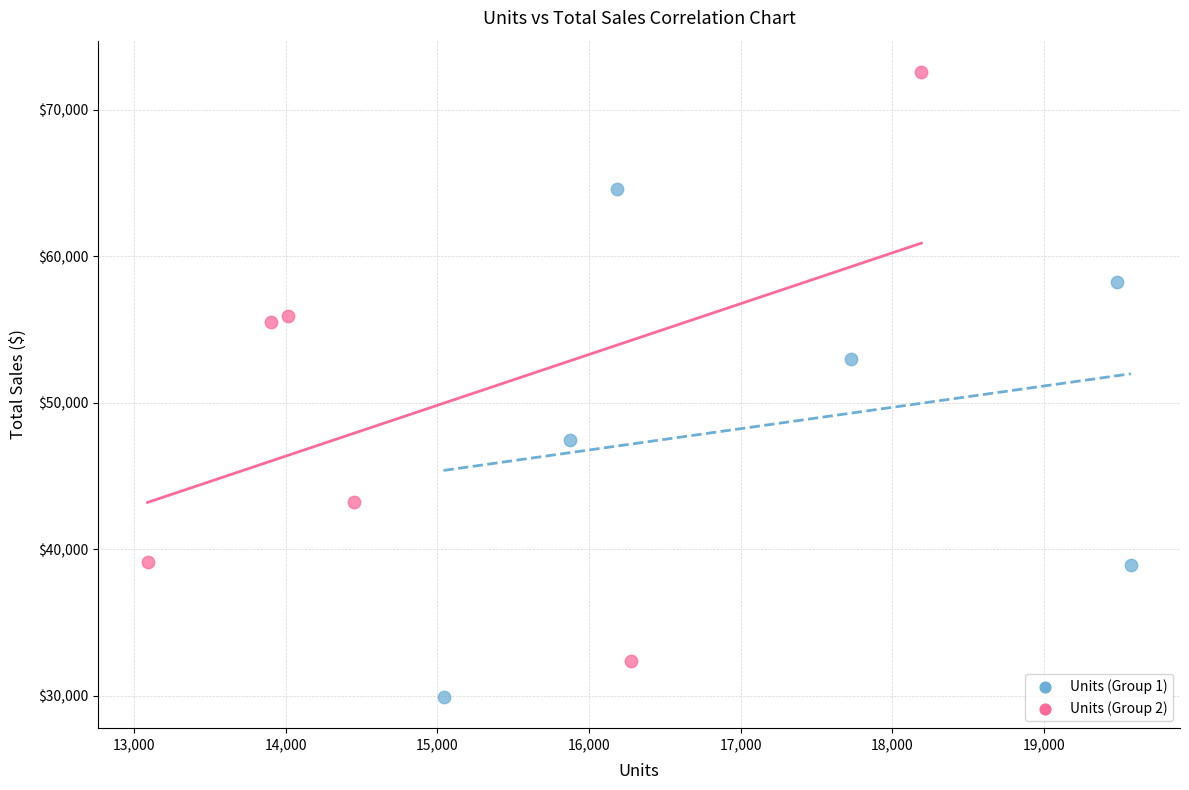

Which series reaches the maximum Y coordinate?

Units (Group 2)